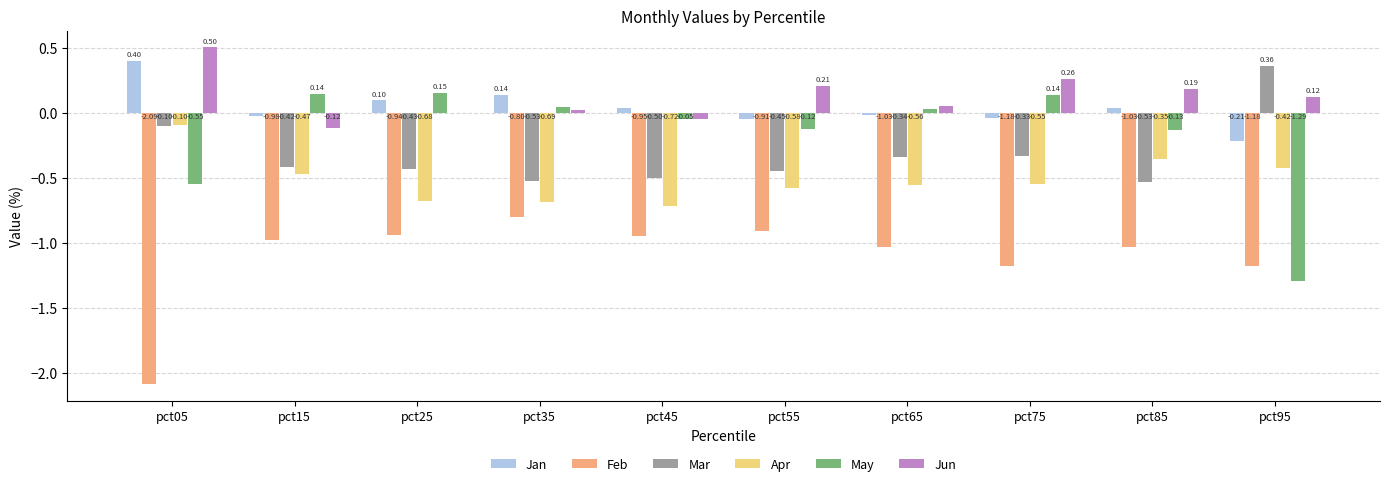

How many groups of bars are there?

10